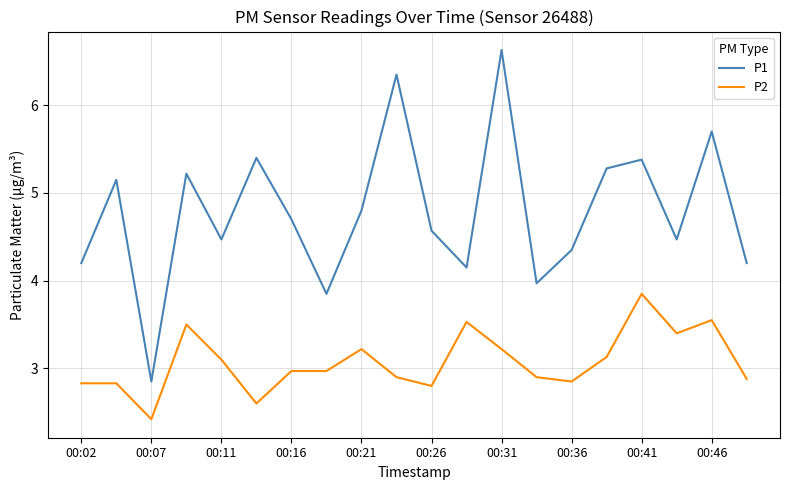

True or false: P2 and P1 cross at least once.

False